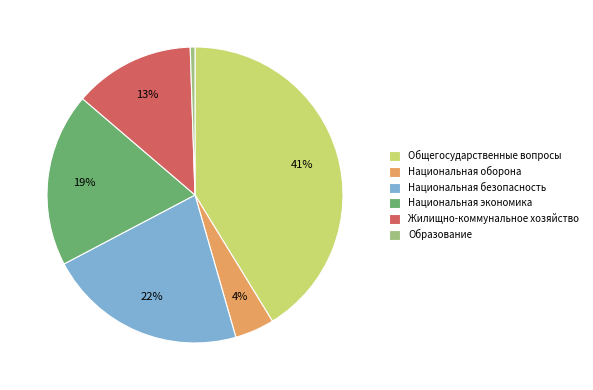

Which slice is the largest?

Общегосударственные вопросы